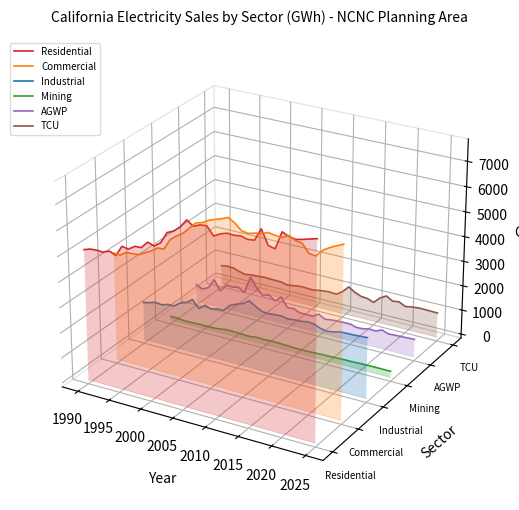

Which series has the largest total across all categories?

Commercial